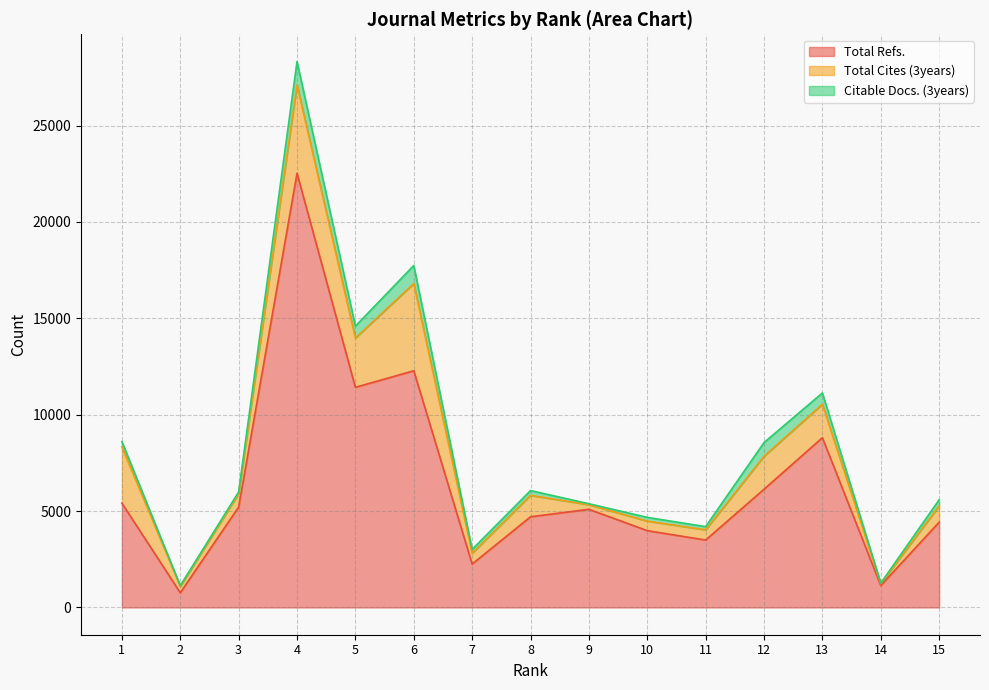

Is the value of Total Refs. at 12 greater than the value of Total Cites (3years) at 15?

Yes